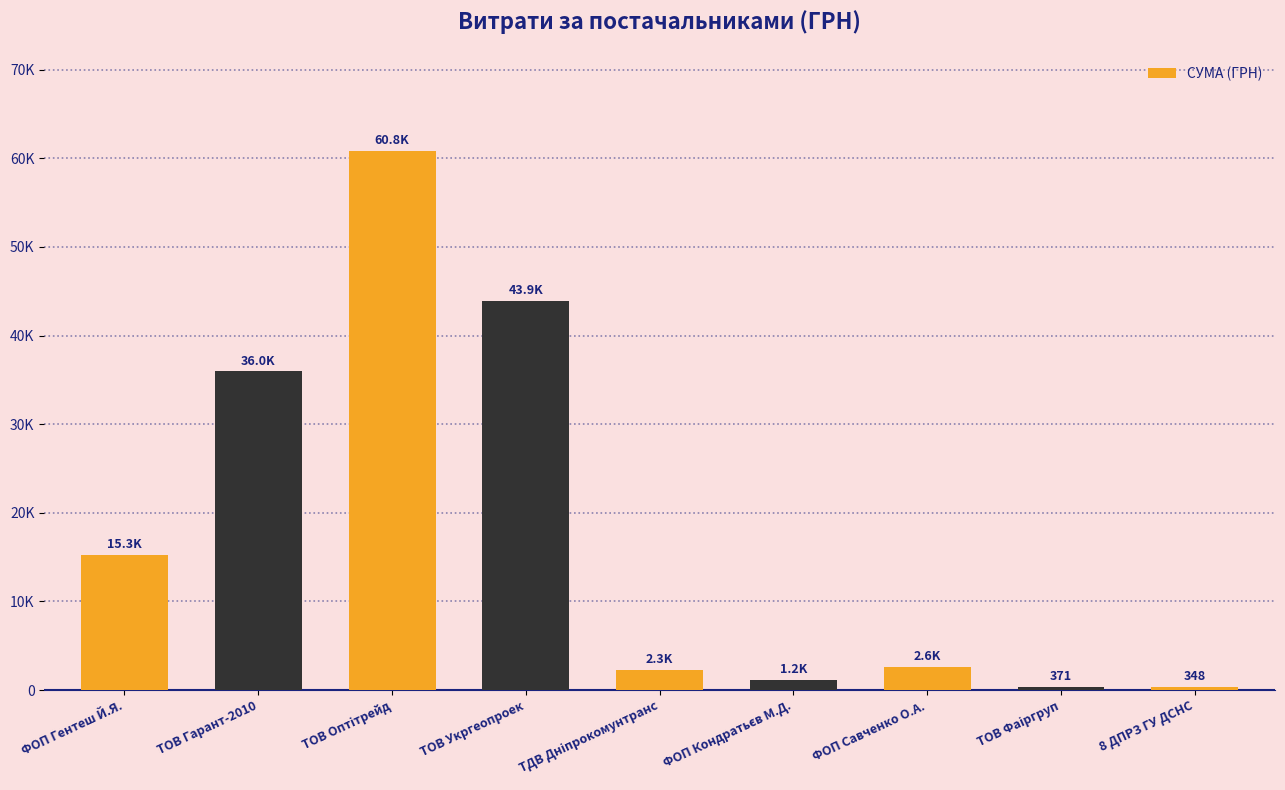

Are the bars horizontal?

No